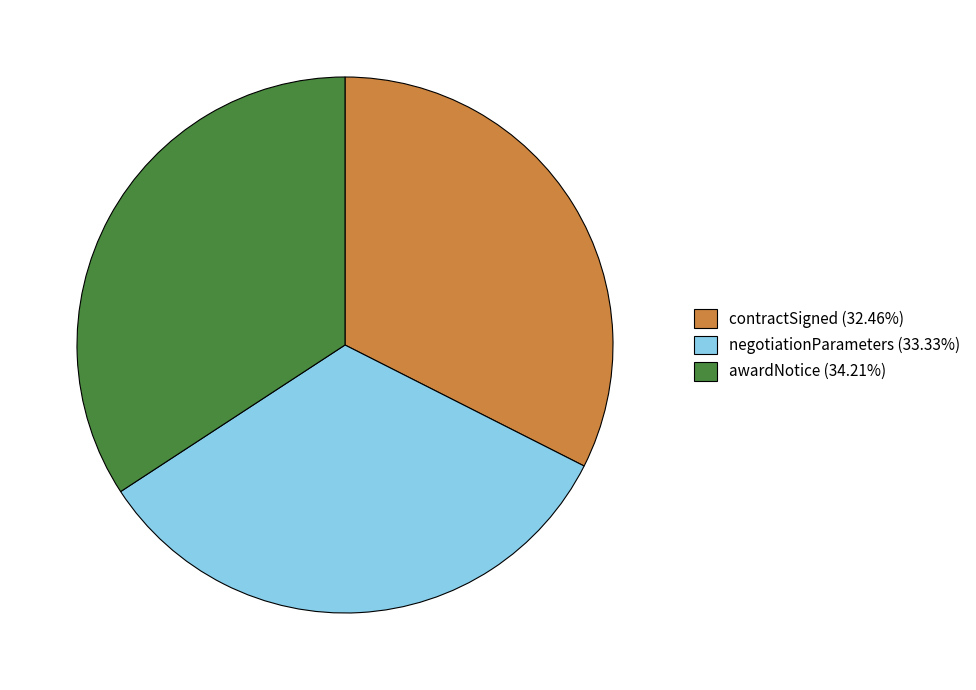

How many segments does this pie chart have?

3